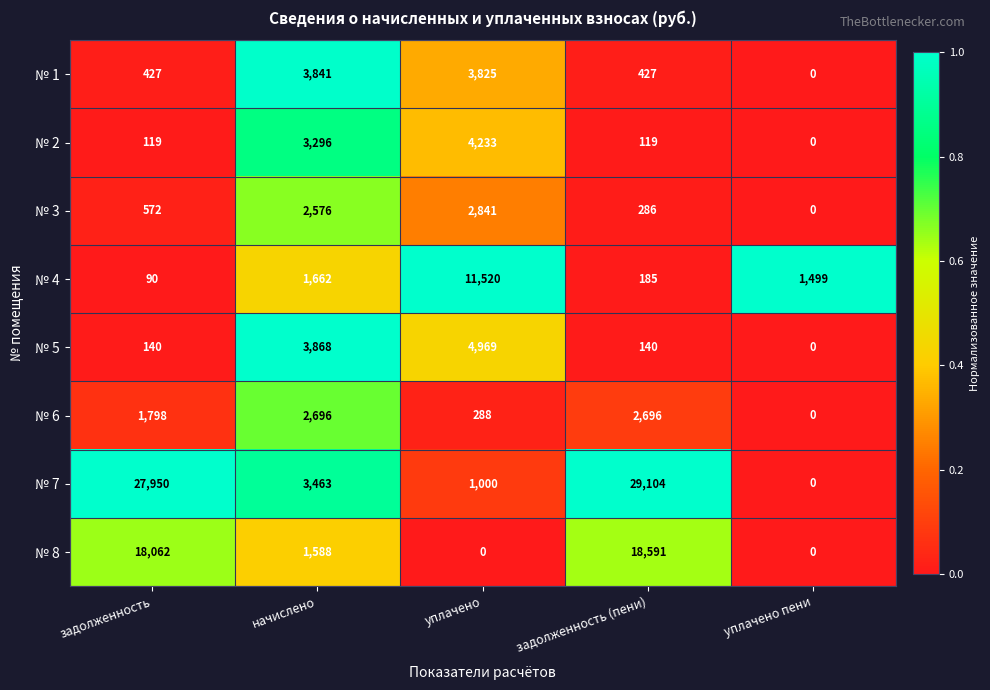

At how many categories does at least one series exceed 3898?

3